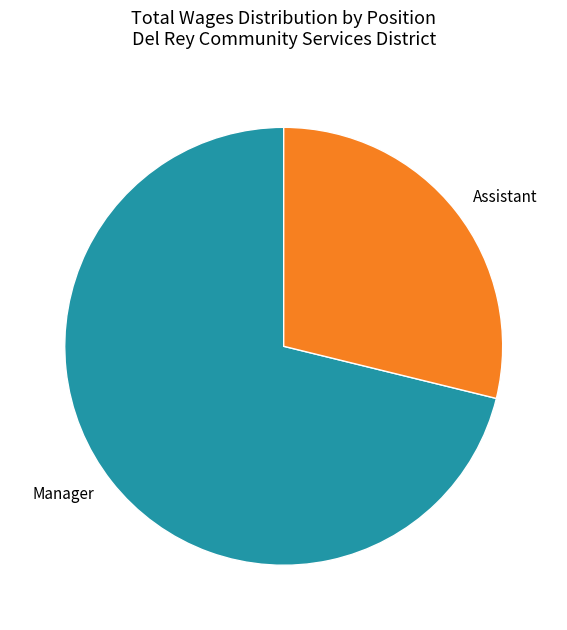

Which category has the smallest portion of the pie?

Assistant